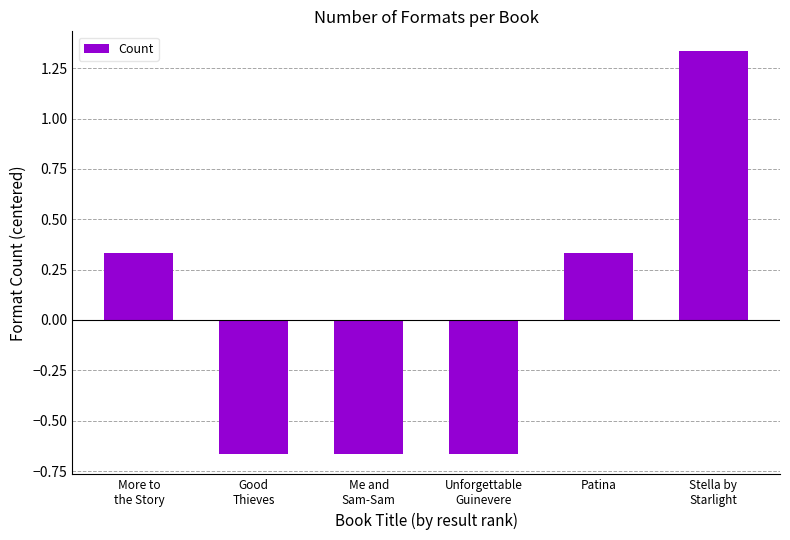

True or false: the data shows 0.5 at Patina.

False